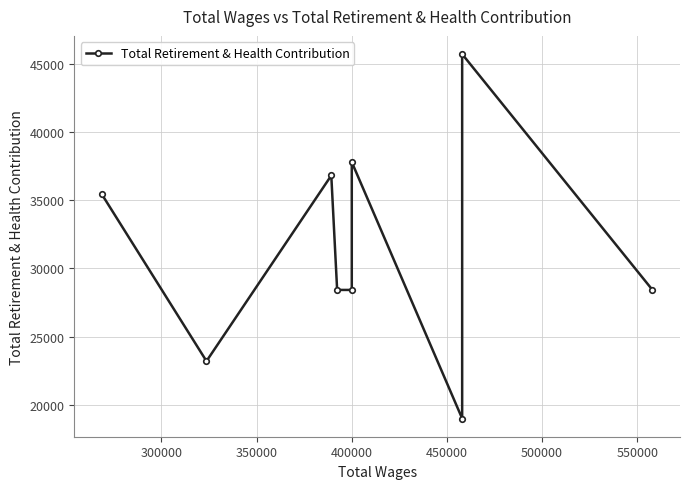

The chart shows a value of 5444 at 550000. True or false?

False